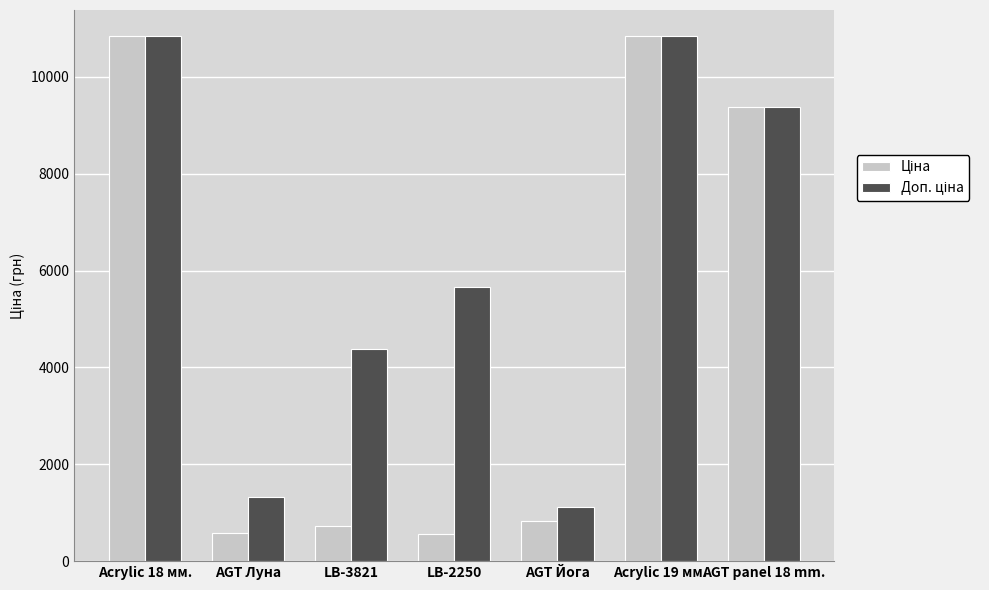

How many categories are shown in the chart?

7